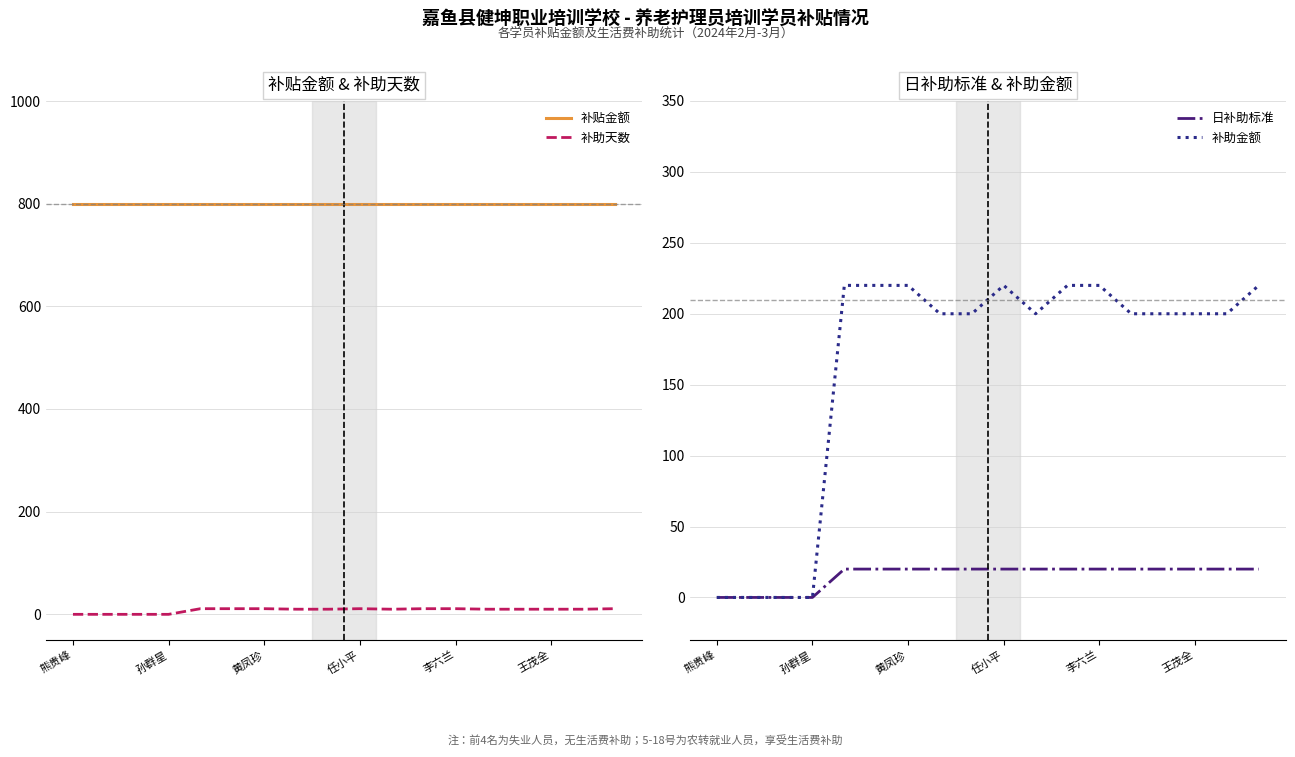

What is the highest value of the 日补助标准 series?

20